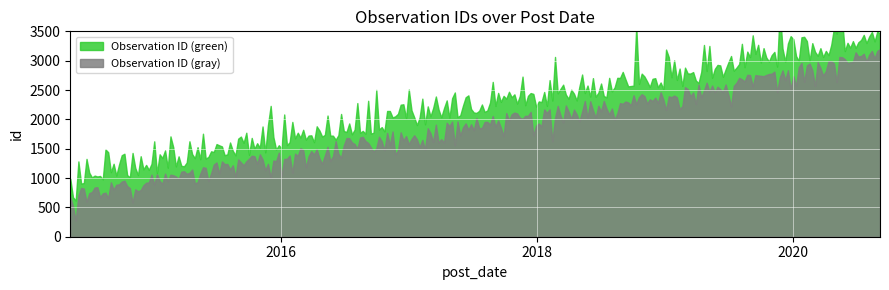

List the labels in order of value, smallest first.

2014-05-30, 2014-05-30, 2014-05-09, 2016-06-08, 2018-04-05, 2018-06-19, 2019-01-11, 2020-08-07, 2020-09-05